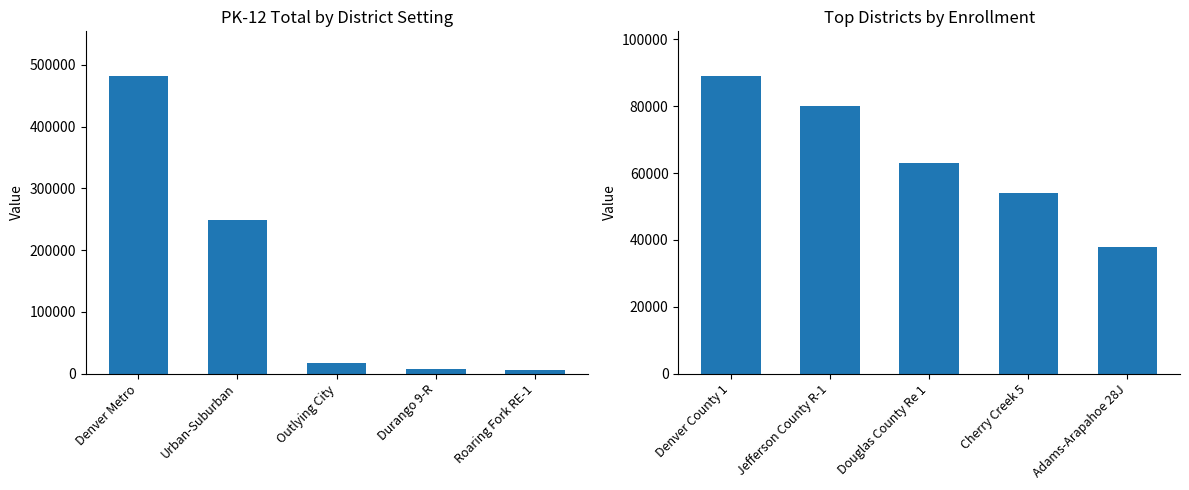

Which has a higher value, Jefferson County R-1 or Denver County 1?

Denver County 1